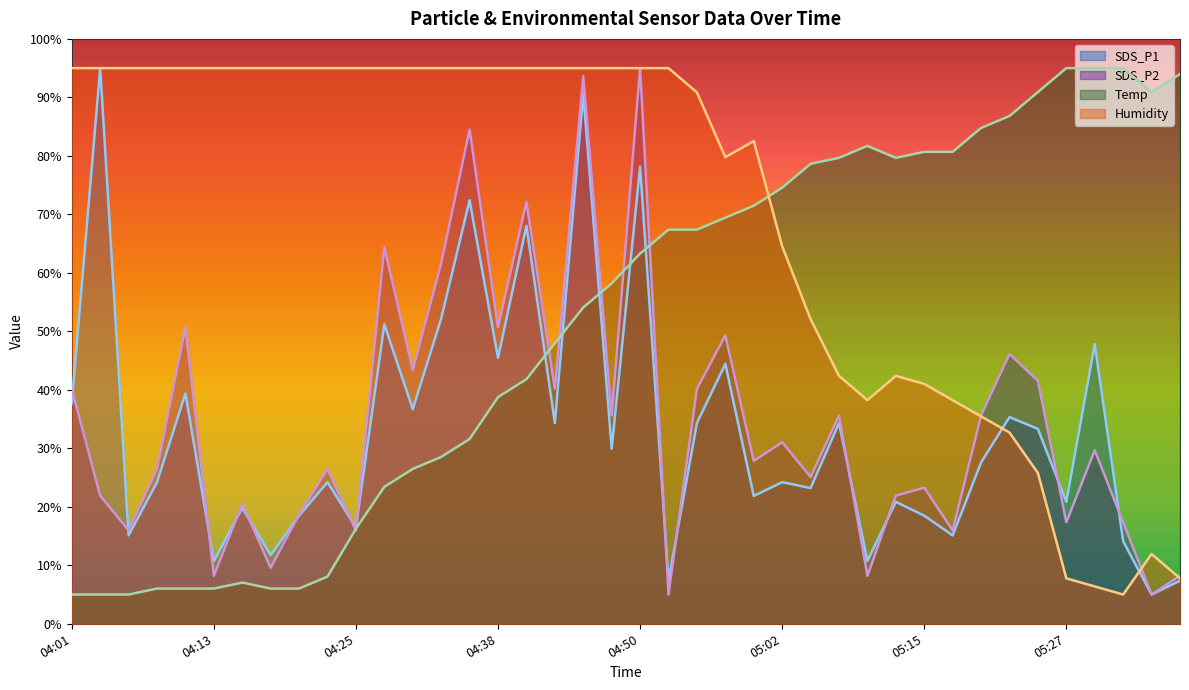

What is the label of the 26th point from the right?

04:35